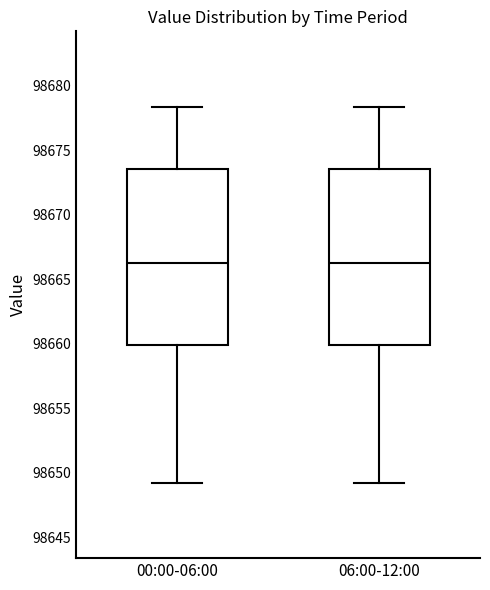

Reading left to right, transcribe this box plot: for each box, give where its median line is, the range the box spans, and where its two whiskers end, as read against the y-axis. The values are not printed on the chart, so give them approximately, as read against the axis.

00:00-06:00: median 98666.5, box 98660.0 to 98673.5, whiskers 98649.0 to 98678.5
06:00-12:00: median 98666.5, box 98660.0 to 98673.5, whiskers 98649.0 to 98678.5